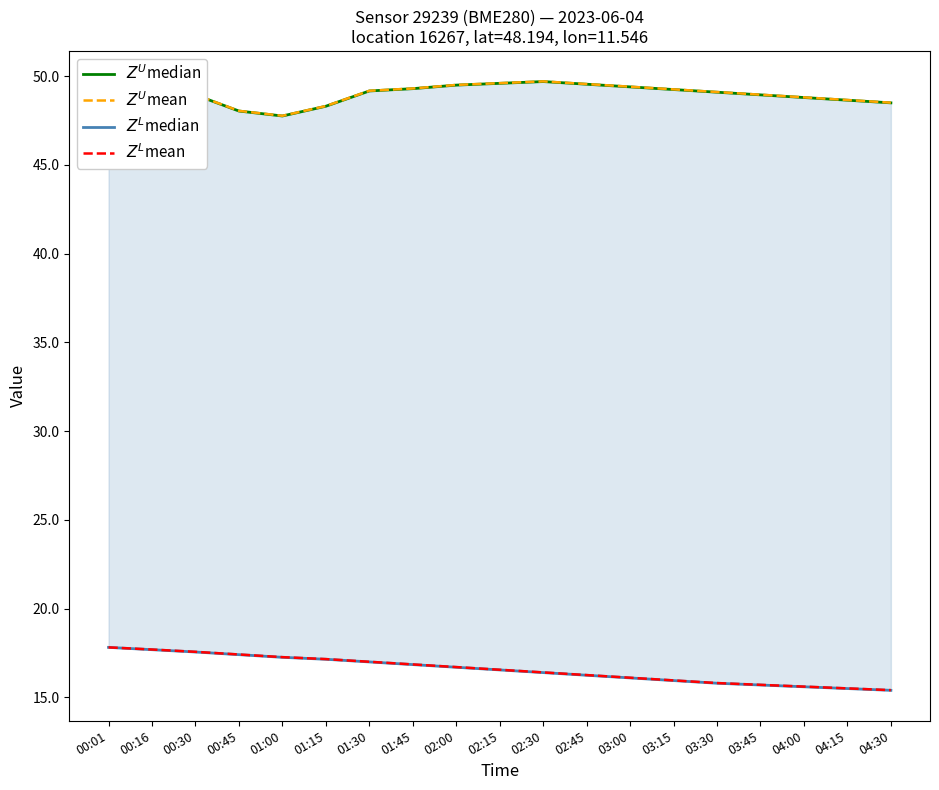

What is the average value of the $Z^L$median series?

16.6